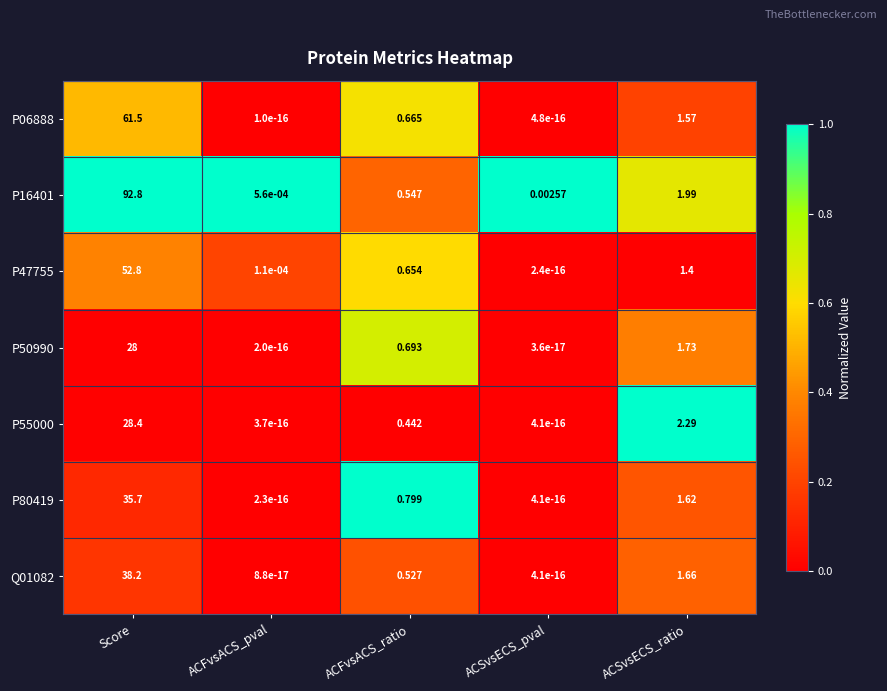

At which label does P06888 reach its peak?

Score